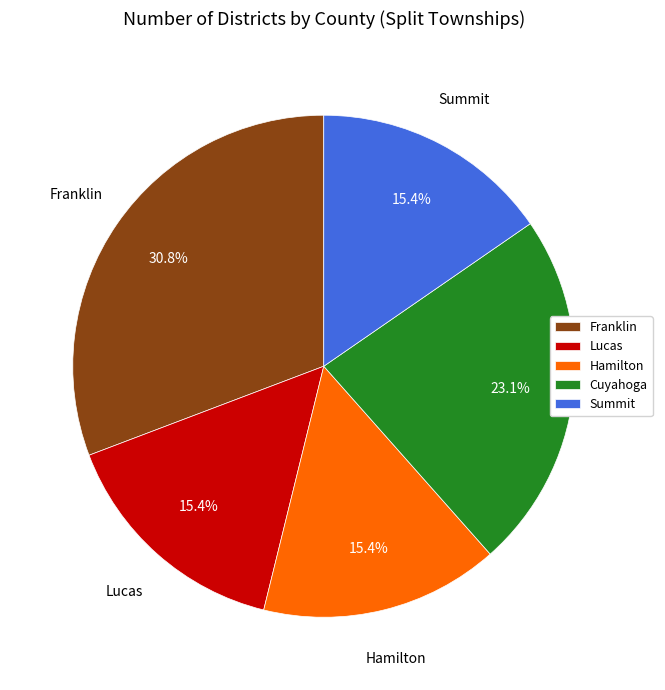

How much of the chart is everything except Cuyahoga?

76.9%